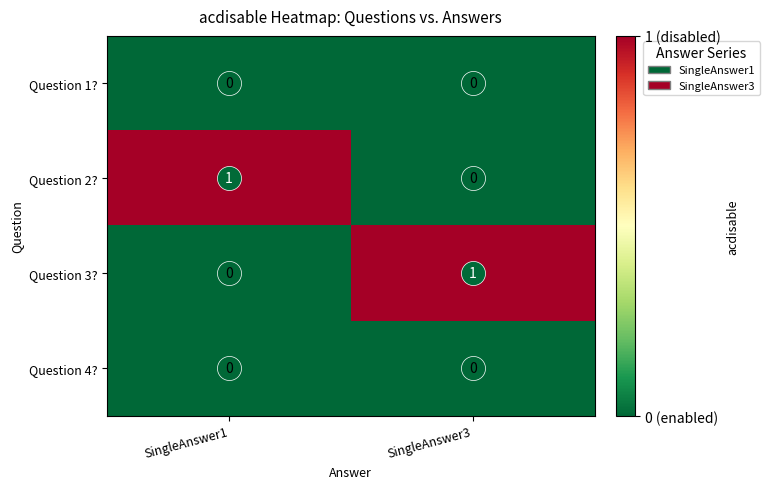

Is the value of Question 2? at SingleAnswer1 greater than the value of Question 3? at SingleAnswer1?

Yes